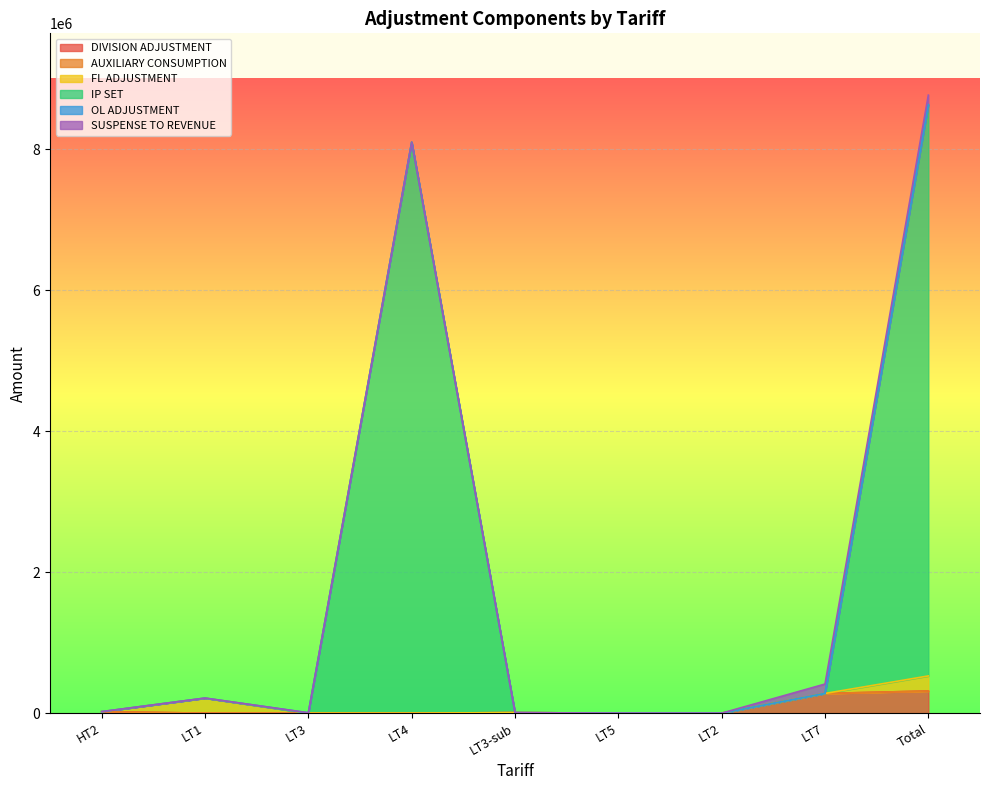

At which category does the chart reach its peak across all series?

Total